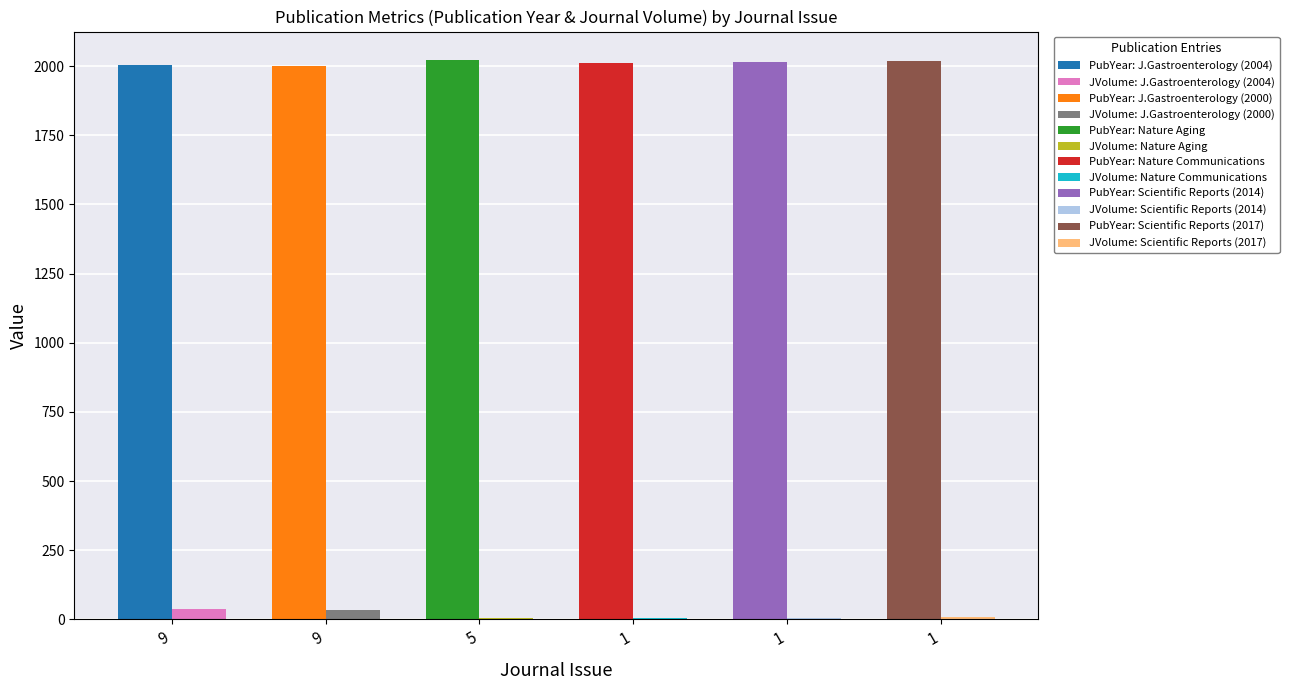

True or false: Publication Year has a value of 2014 at 1.

True